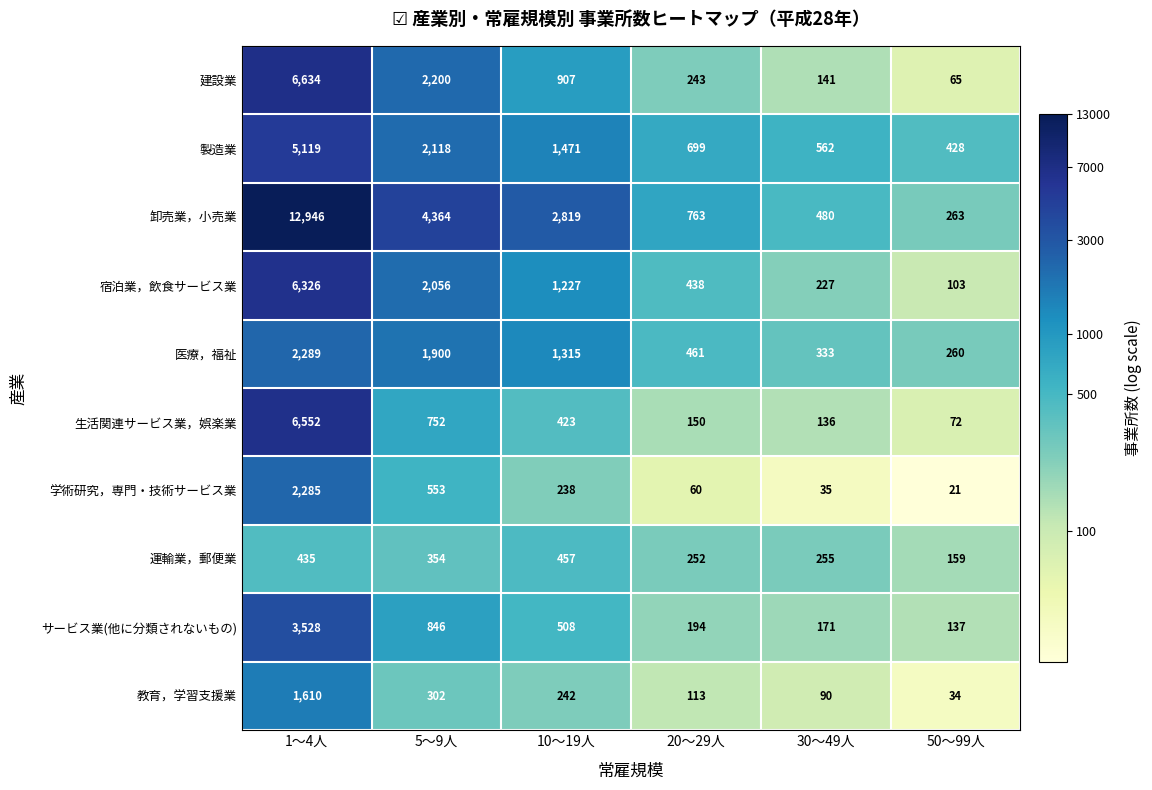

Rank the series at 5～9人 from highest to lowest value.

卸売業，小売業, 建設業, 製造業, 宿泊業，飲食サービス業, 医療，福祉, サービス業(他に分類されないもの), 生活関連サービス業，娯楽業, 学術研究，専門・技術サービス業, 運輸業，郵便業, 教育，学習支援業